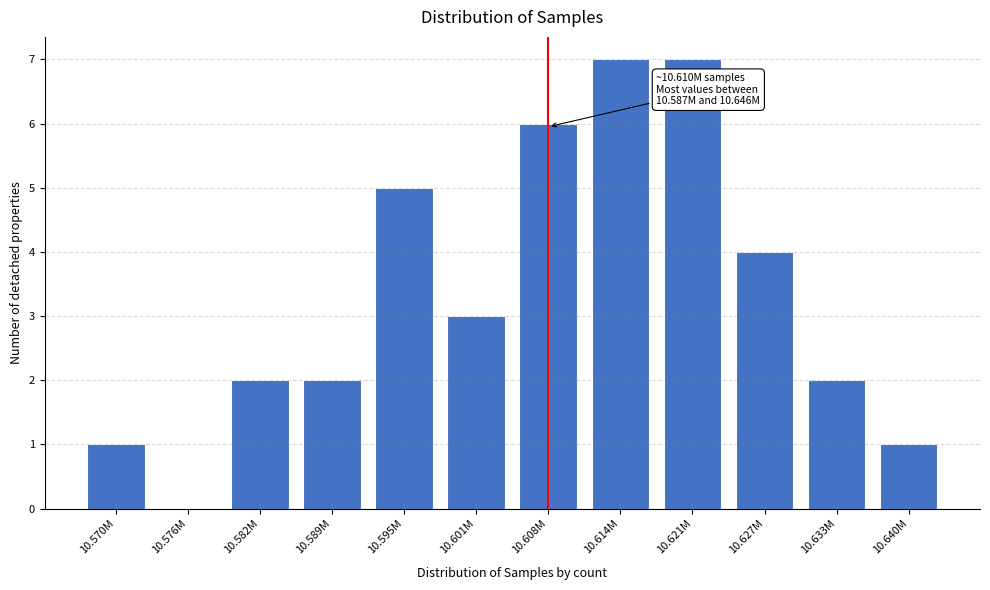

Reading left to right, extract all data points from this chart.

10.570M=1	10.576M=0	10.582M=2	10.589M=2	10.595M=5	10.601M=3	10.608M=6	10.614M=7	10.621M=7	10.627M=4	10.633M=2	10.640M=1